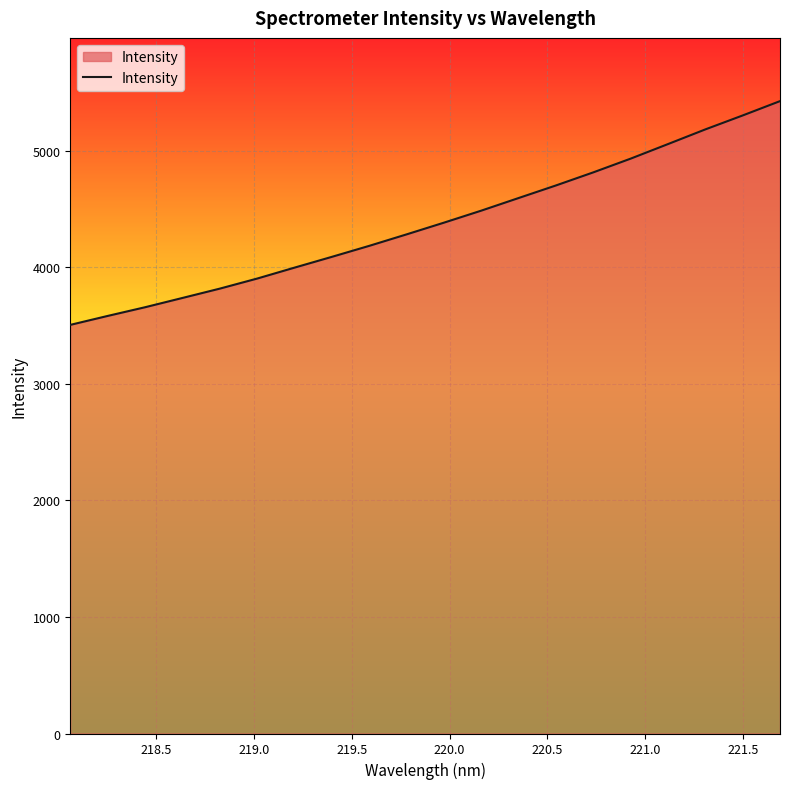

What is the maximum value shown in the chart?

5427.3